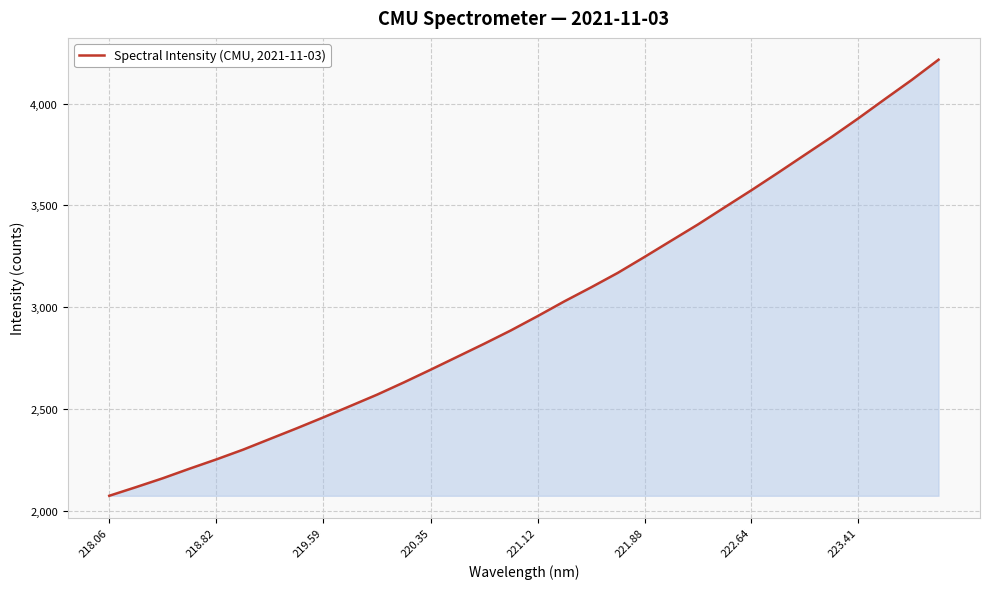

What is the greatest value displayed?

4215.6